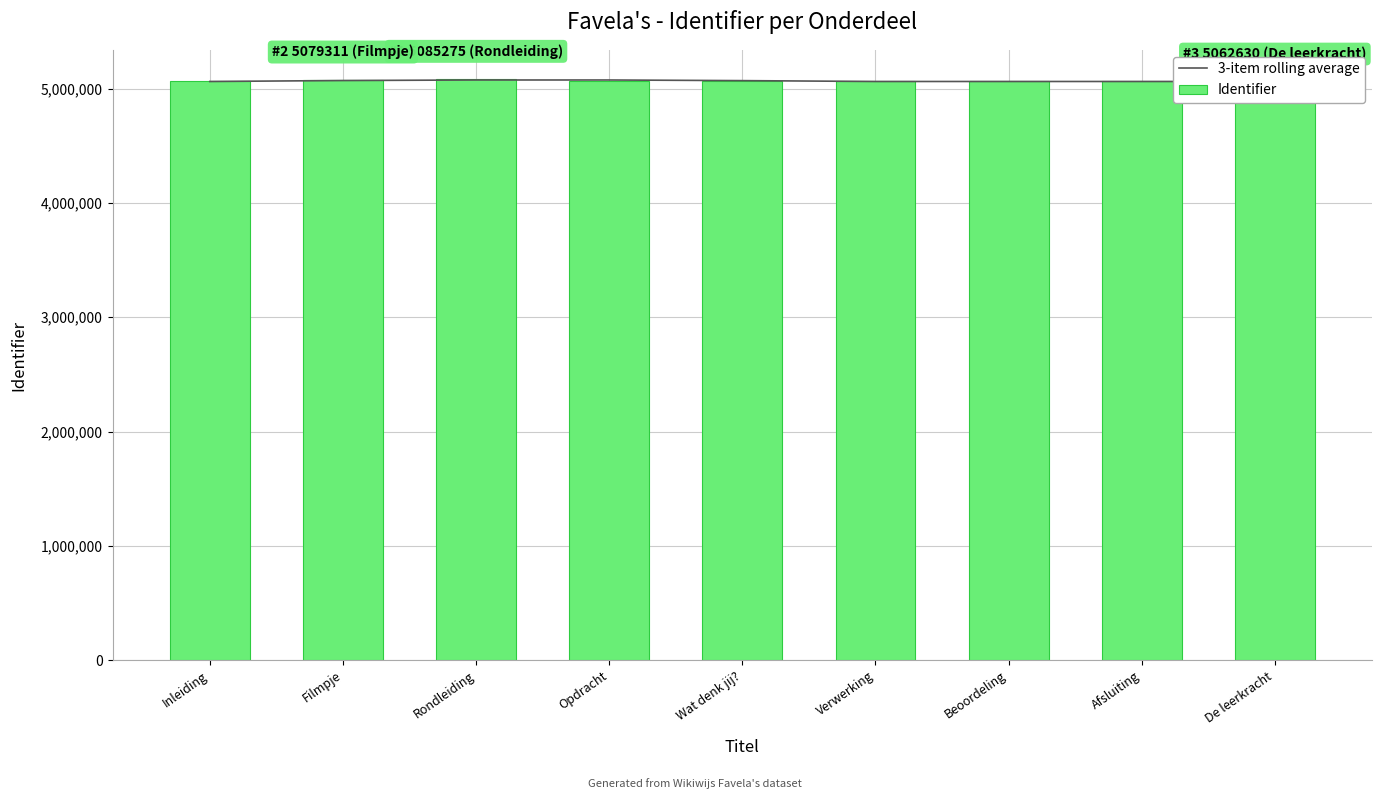

The Identifier series shows 1849345.4 at Rondleiding. True or false?

False